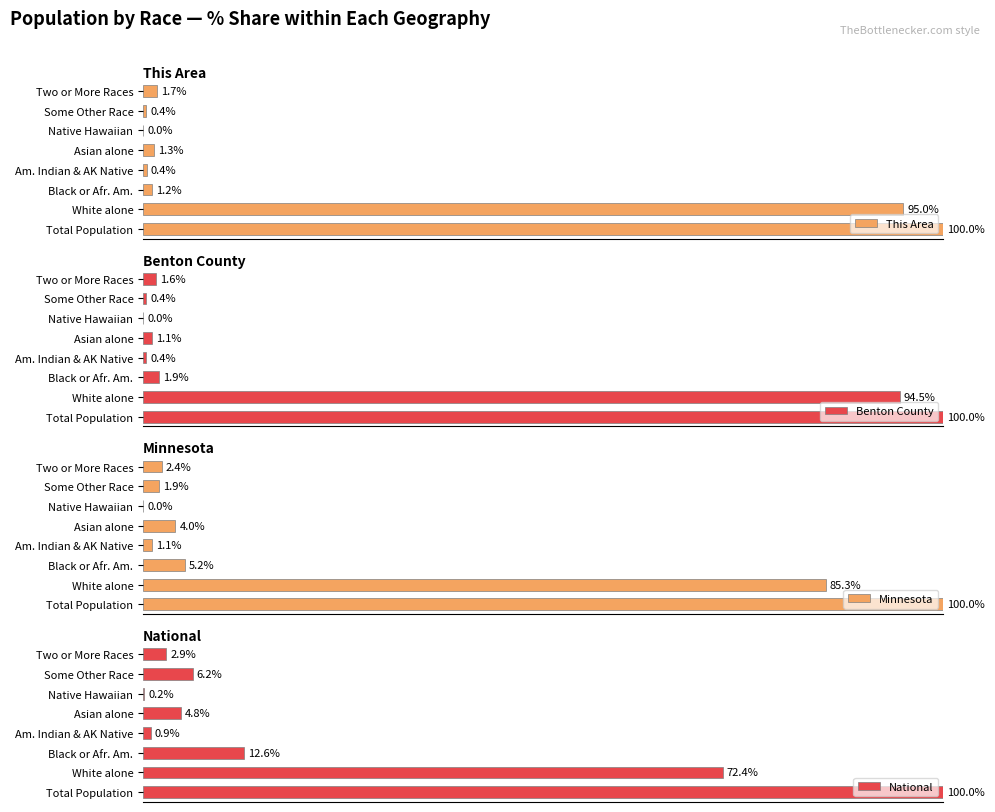

What is the difference between the maximum and minimum values in the National series?

99.8